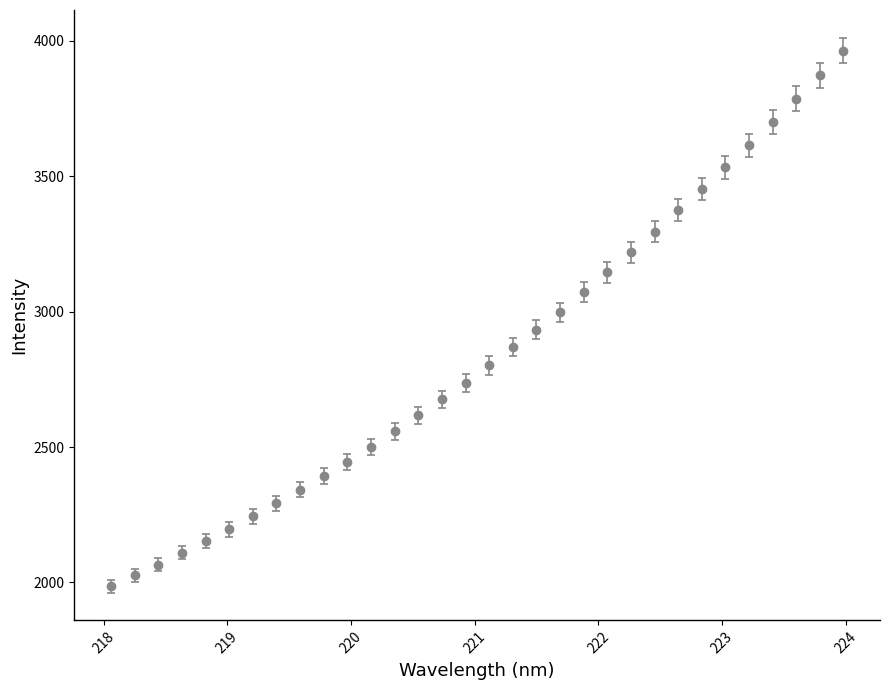

What is the average value?

2842.9